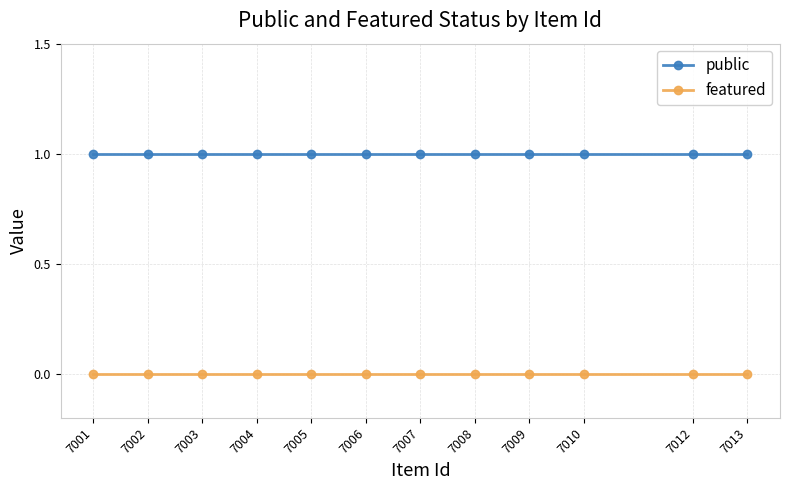

What are all the series names shown in the legend?

public, featured